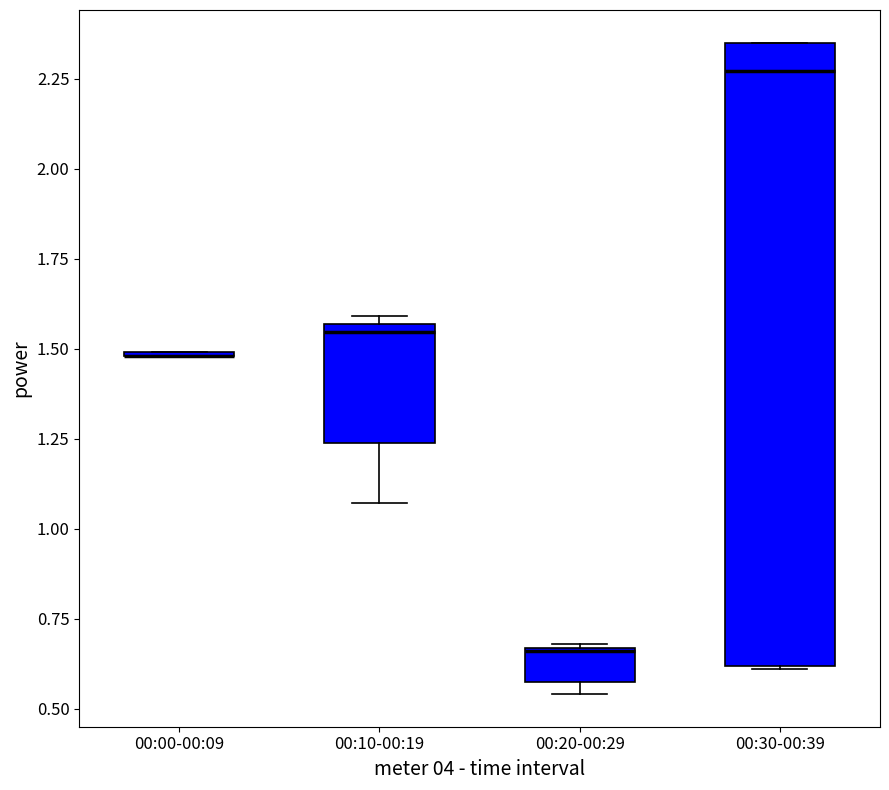

Comparing the boxes themselves (not the whiskers), which one is the tallest?

00:30-00:39